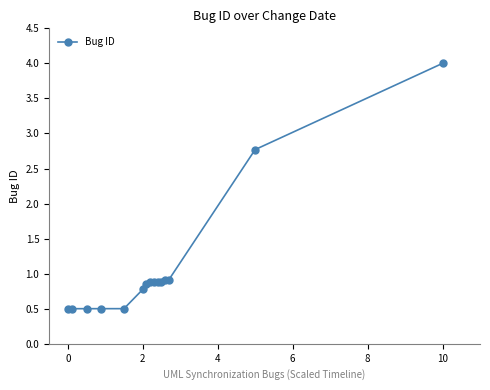

What is the average value?

1.1